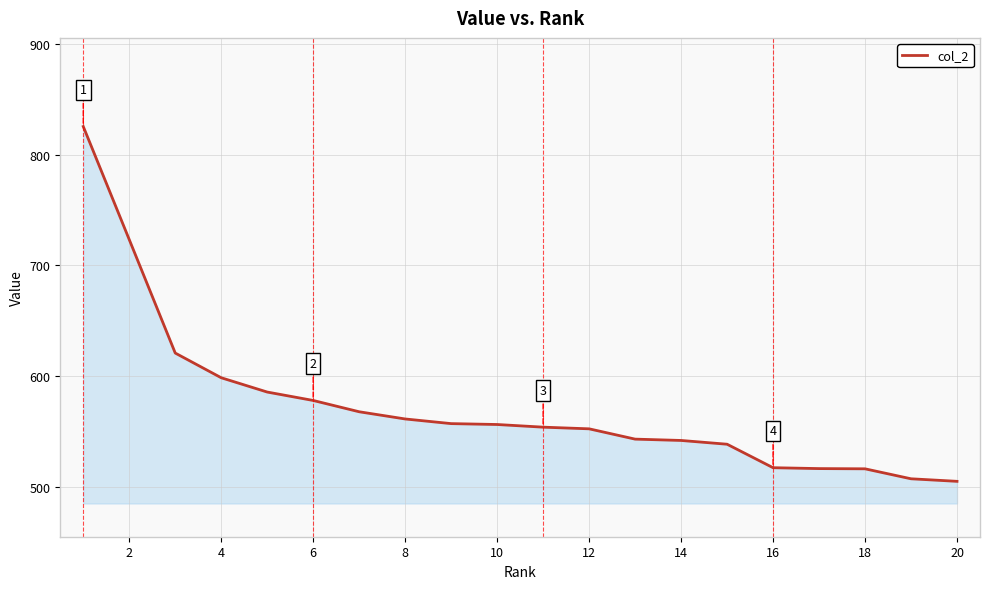

What is the maximum value shown in the chart?

825.4